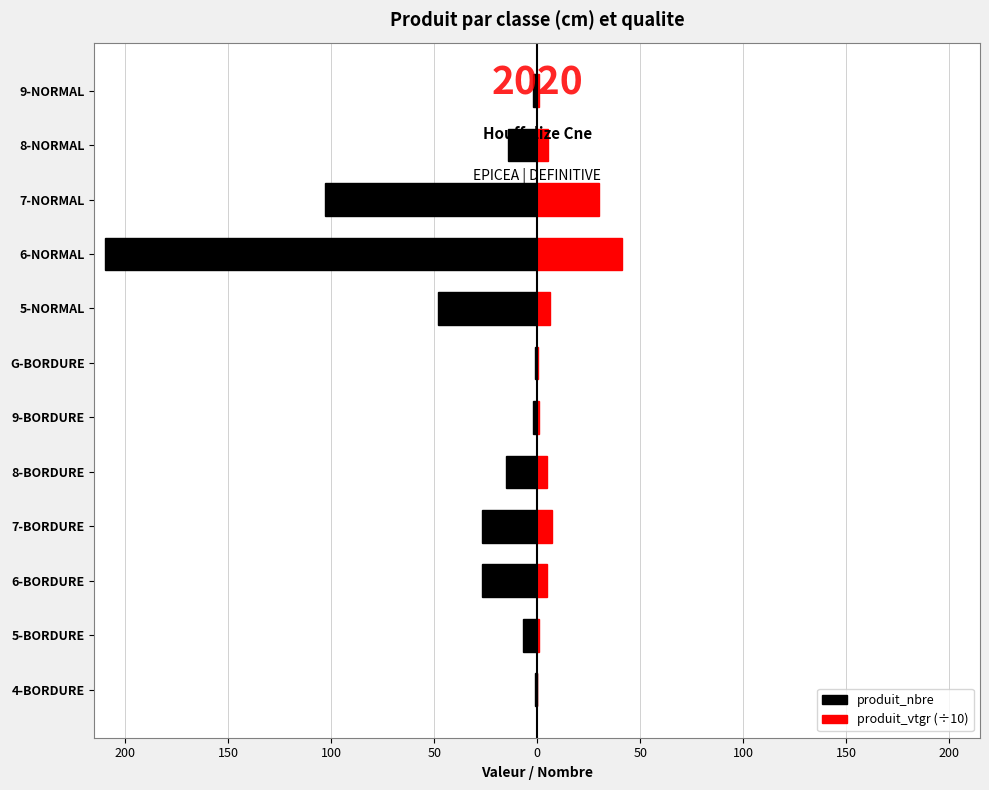

At 8-BORDURE, list the series in order from smallest to largest.

produit_nbre, produit_vtgr (÷10)